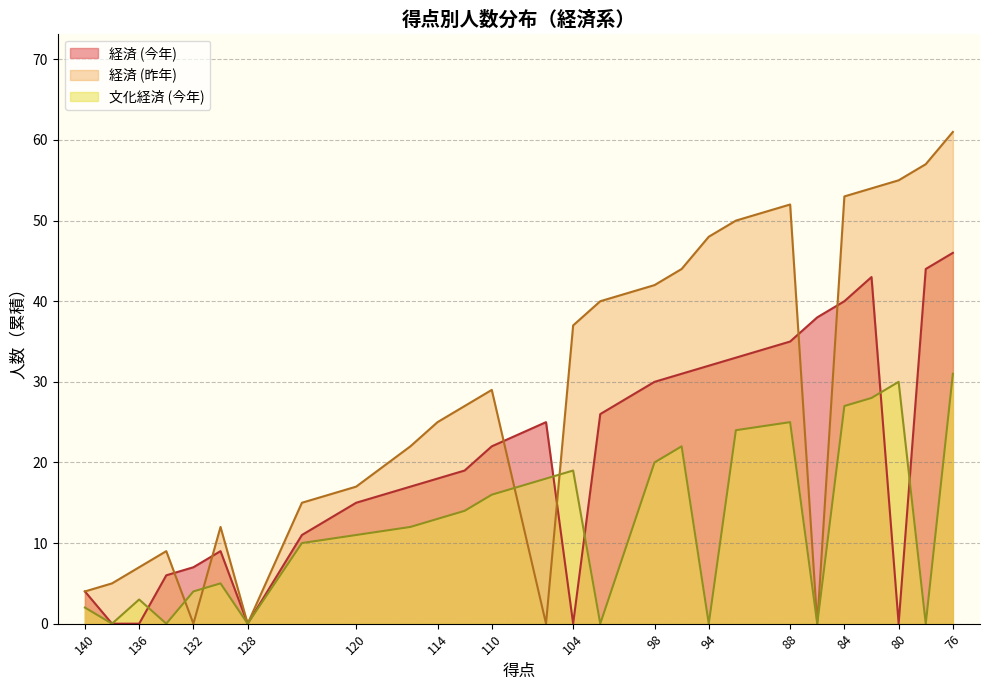

Rank the series at 126 from lowest to highest value.

文化経済 (今年), 経済 (今年), 経済 (昨年)